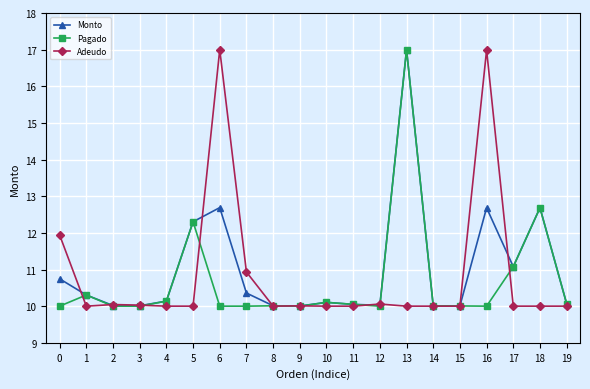

What is the difference between the Adeudo values at 0 and 6?

5.1